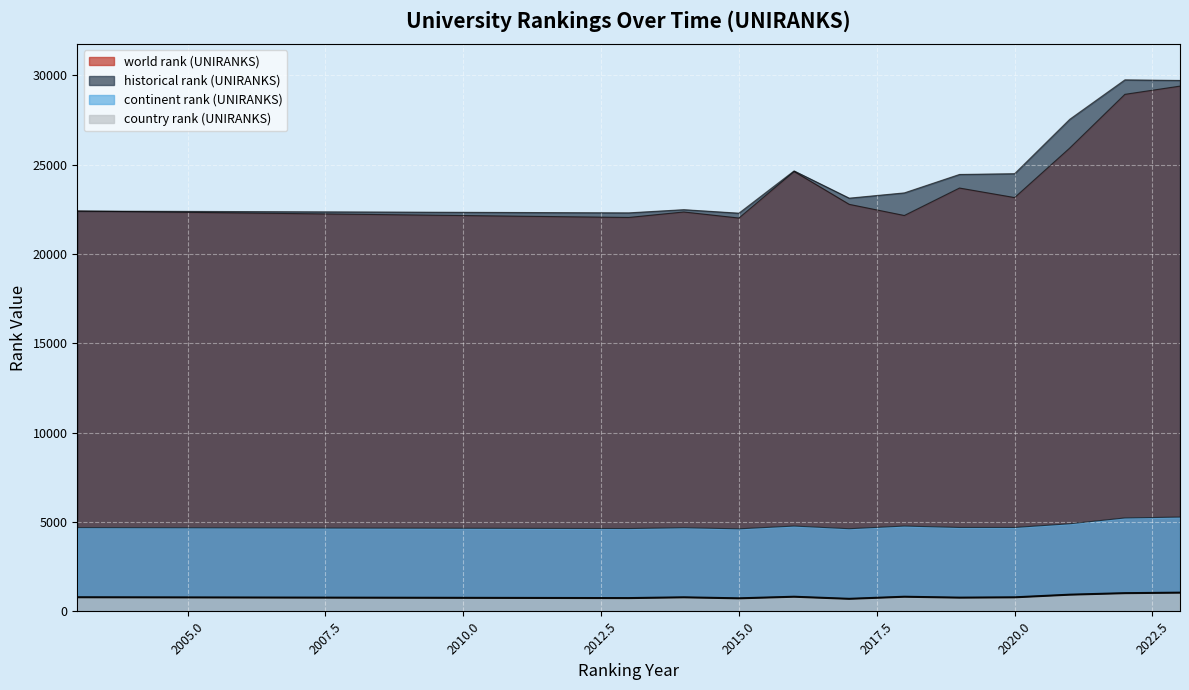

What is the sum of all world rank (UNIRANKS) values?

289397.0